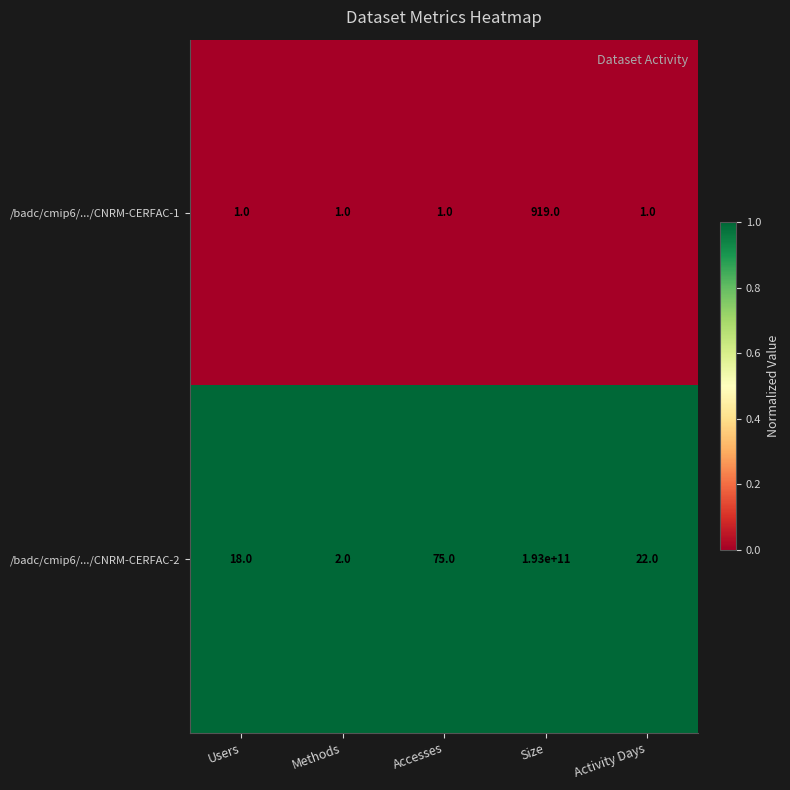

What is the total value across all series at Users?

19